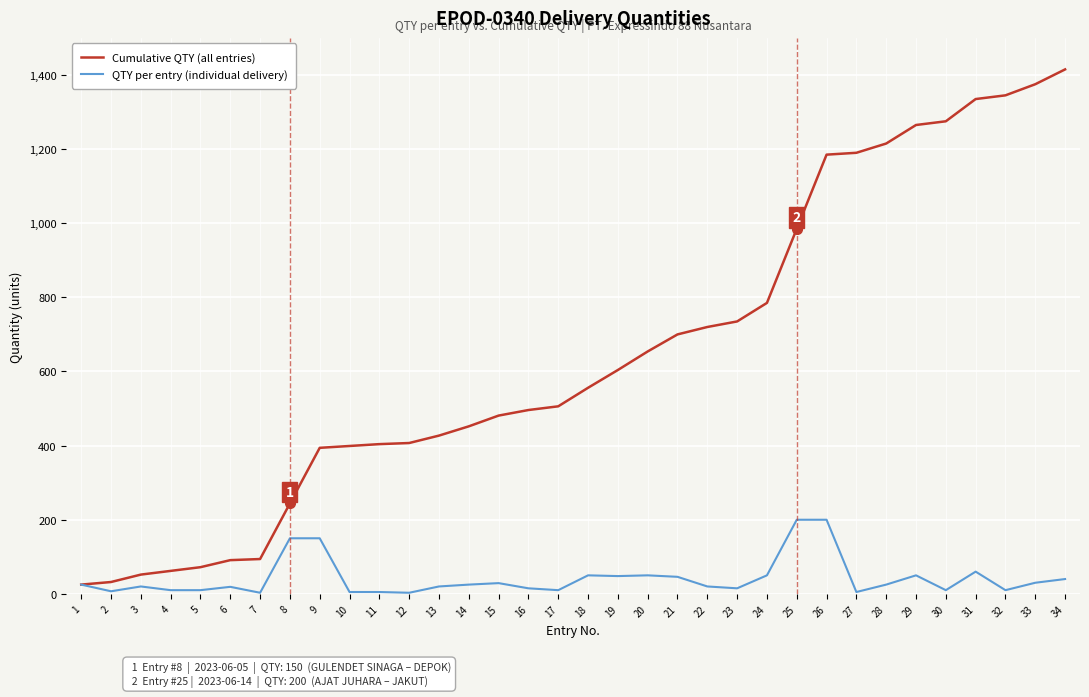

Which series has the widest spread of values?

Cumulative QTY (all entries)